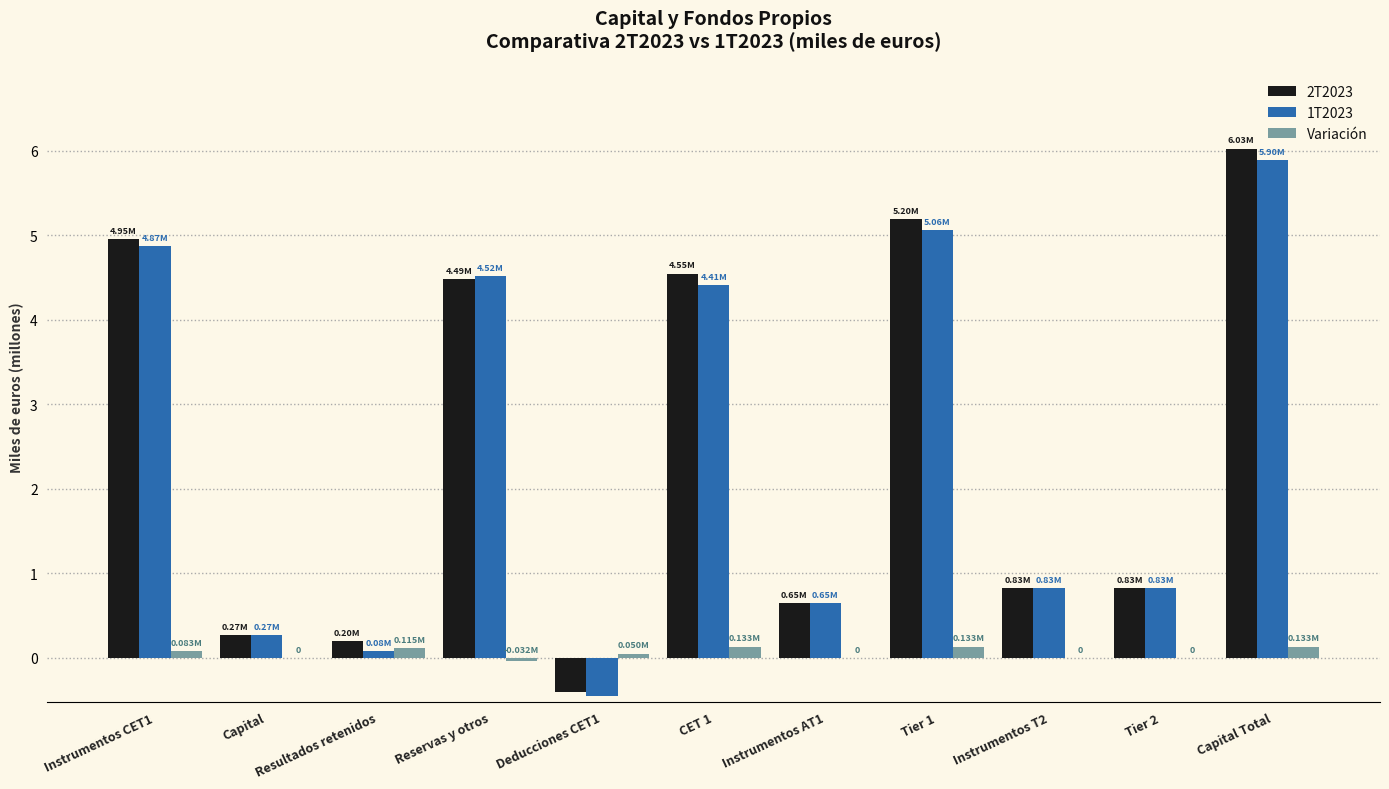

What is the sum of all Variación values?

0.6